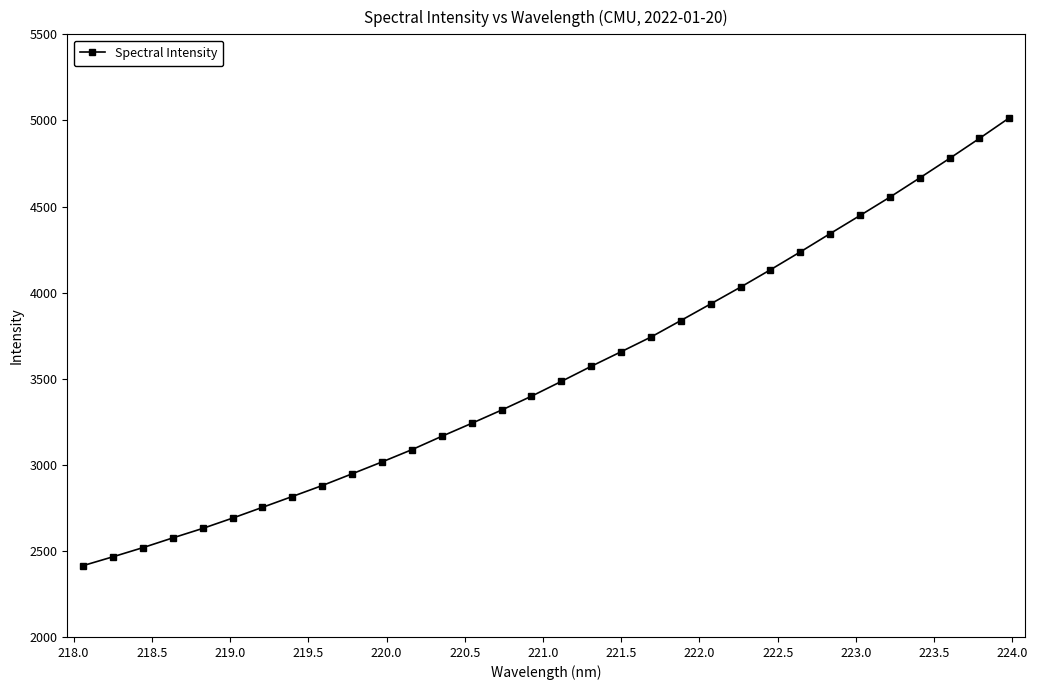

What is the value of the 30th point from the left?

4779.5